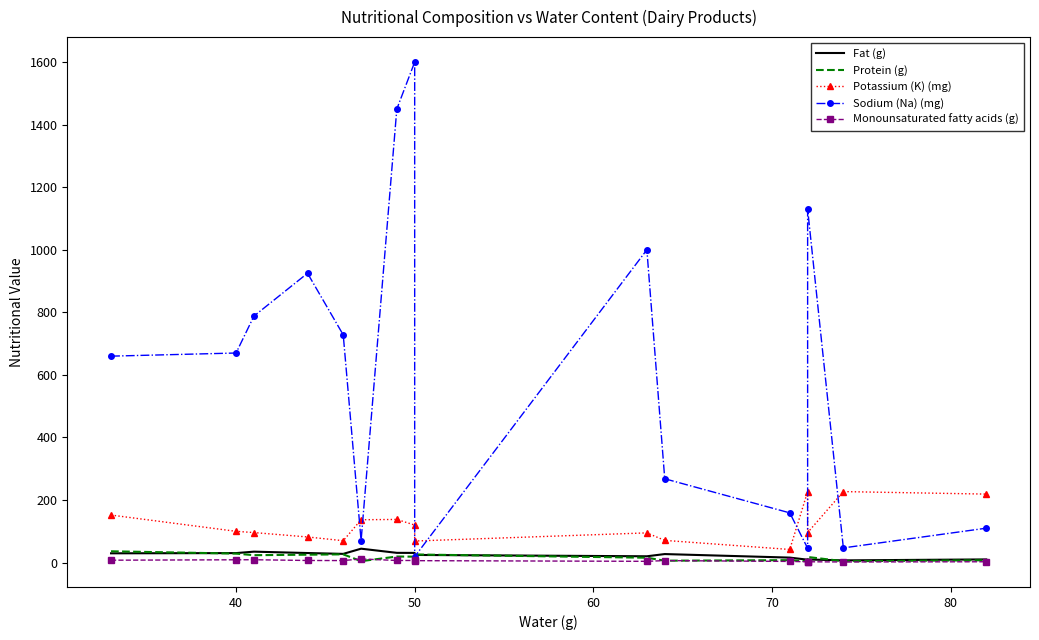

Is it true that Fat (g) equals 12.6 at 12?

False